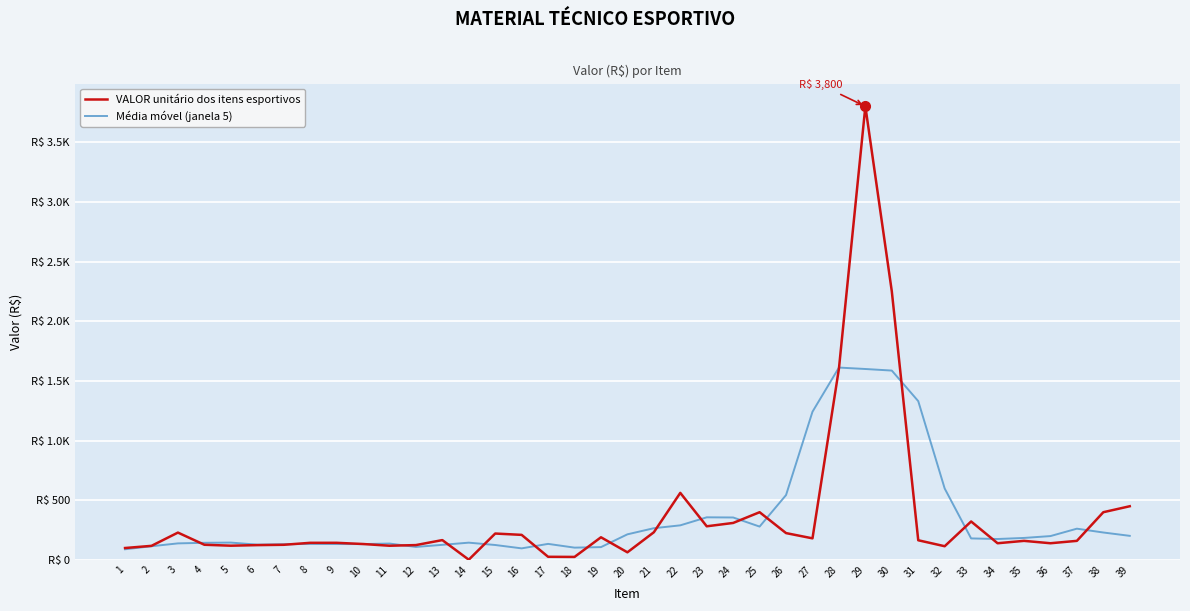

What is the average value of the Média móvel (janela 5) series?

361.3